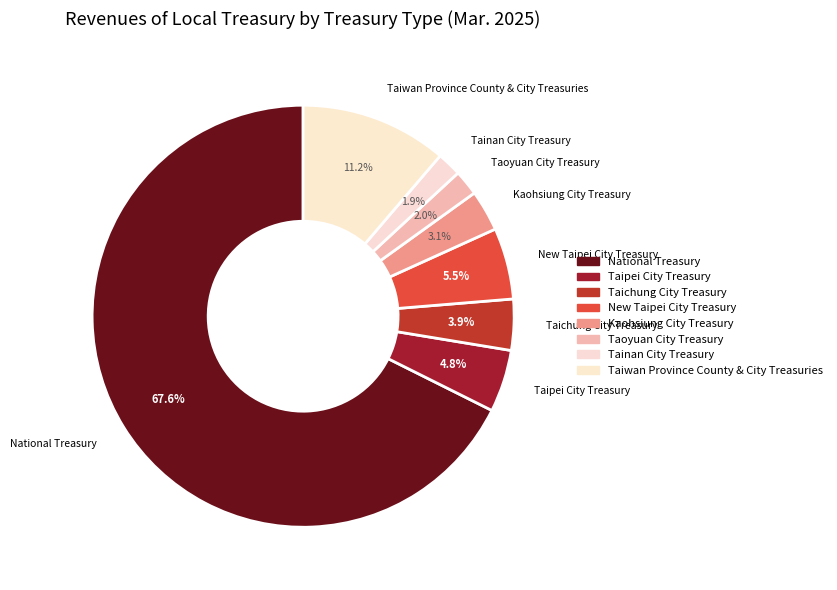

Is it true that New Taipei City Treasury is 5% of the pie?

True